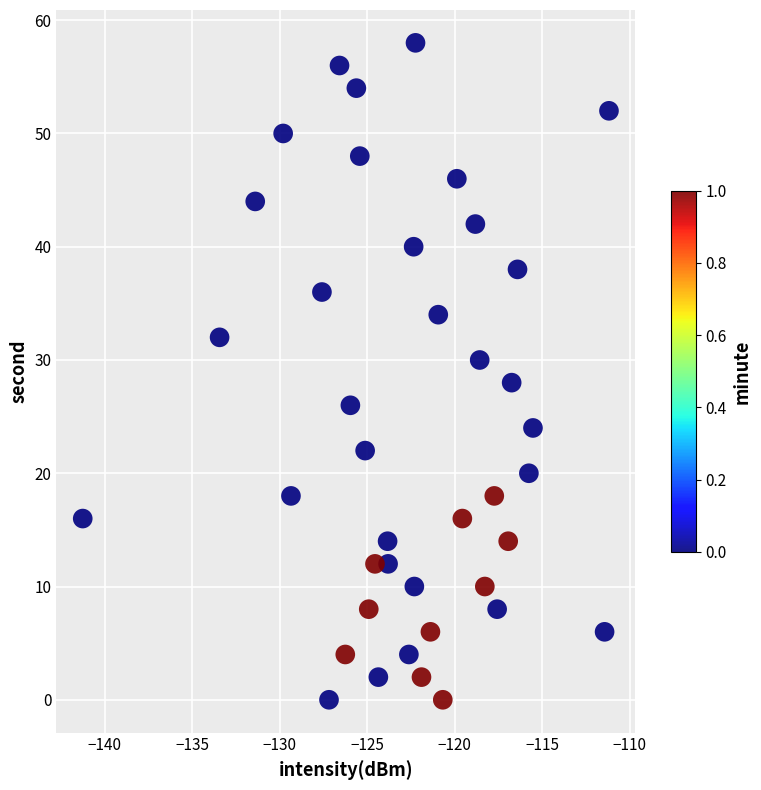

What is the range of Y values (max minus min)?

58